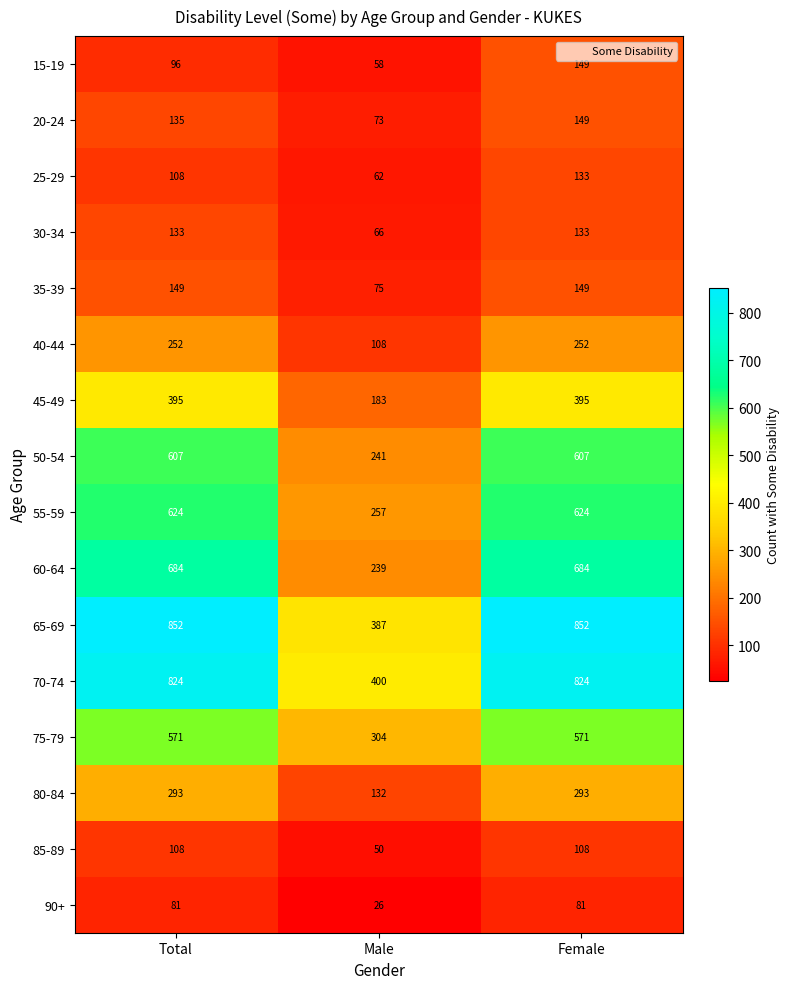

Between Total and Male, which series saw the biggest shift?

65-69